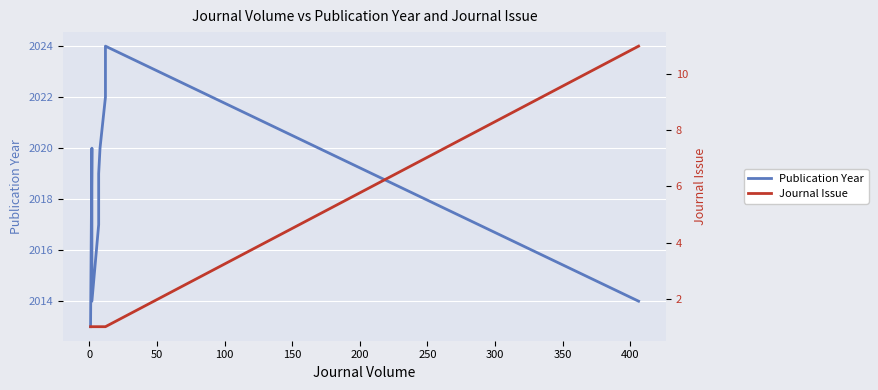

True or false: Publication Year and Journal Issue cross at least once.

False